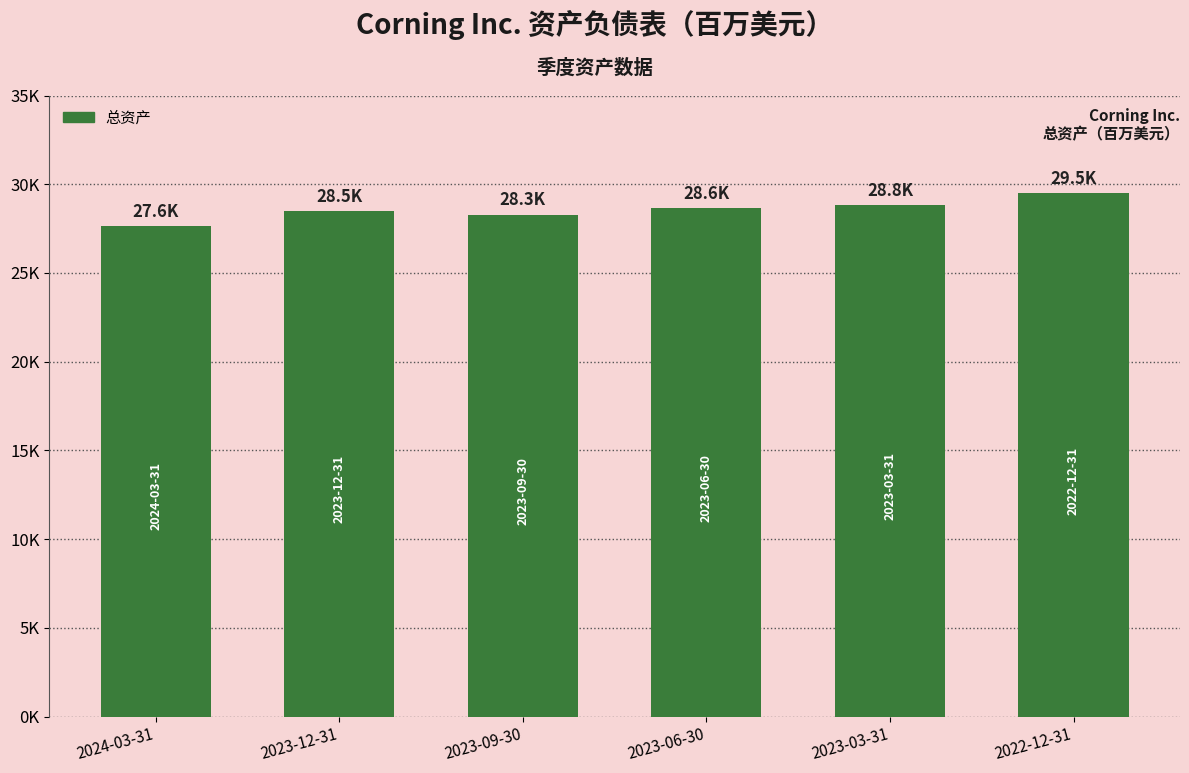

What is the maximum value shown in the chart?

29499